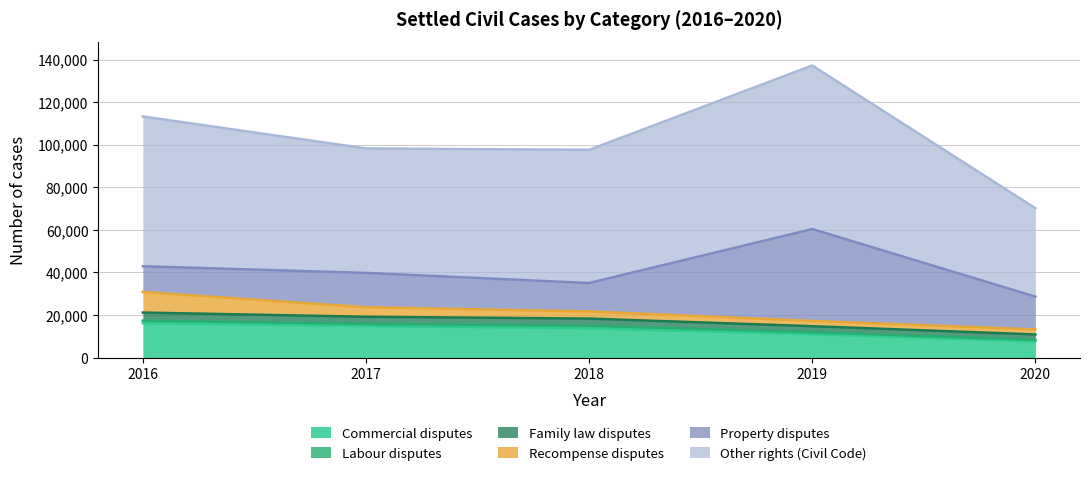

Between 2020 and 2016, which is larger?

2016